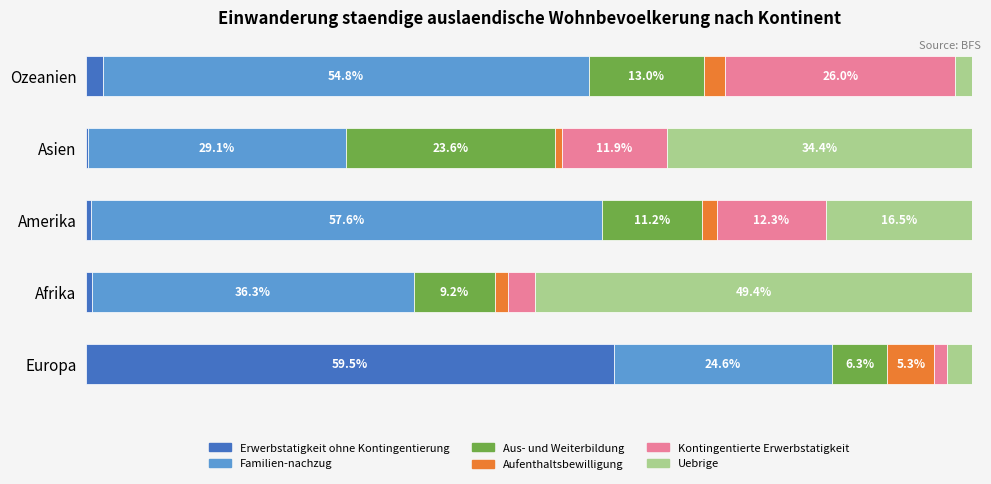

Which category has the highest value in the Erwerbstatigkeit ohne Kontingentierung series?

Europa